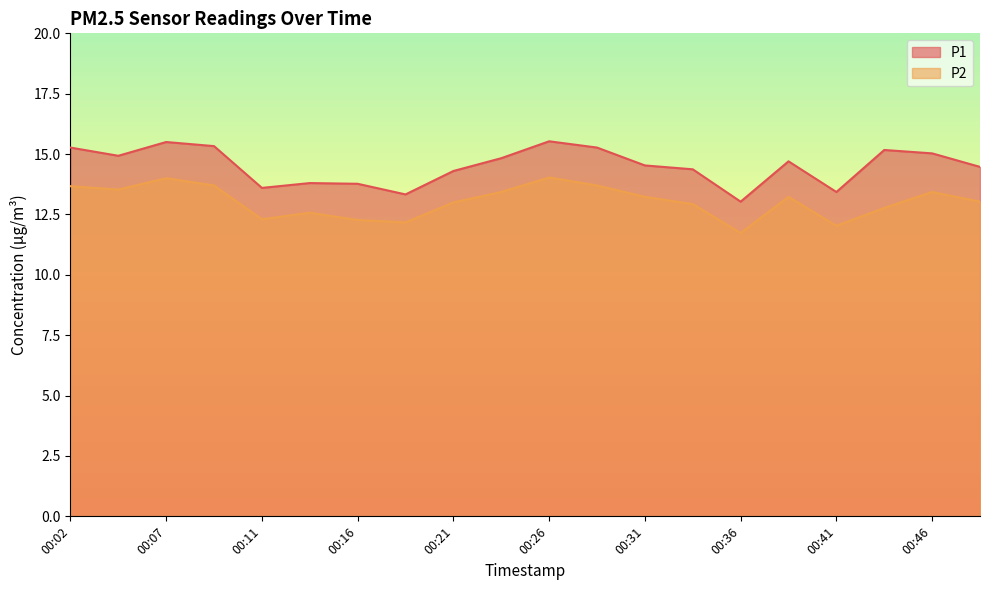

Rank the series by their maximum value, from lowest to highest.

P2, P1